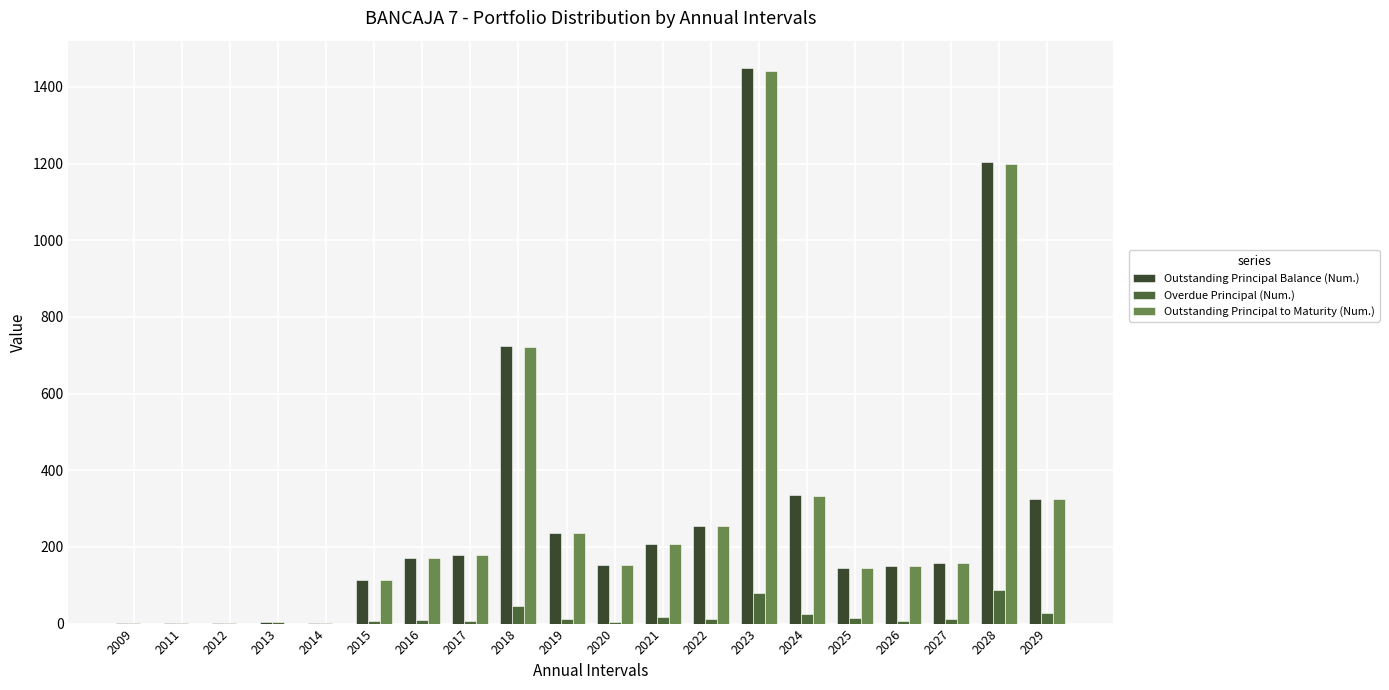

Are the bars horizontal?

No